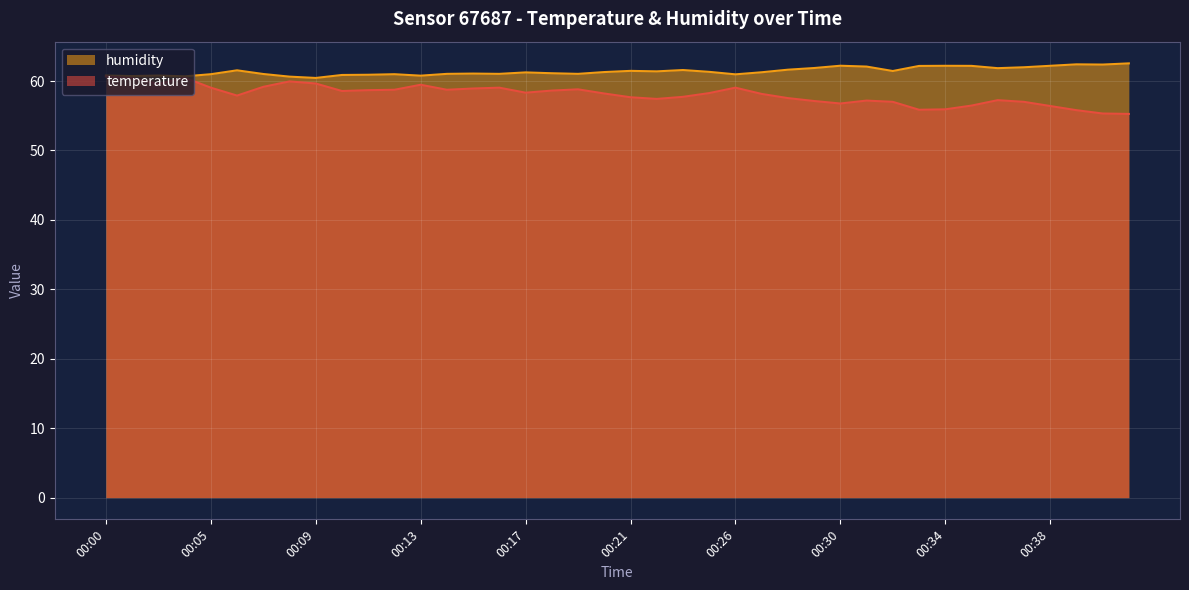

True or false: temperature and humidity cross at least once.

False